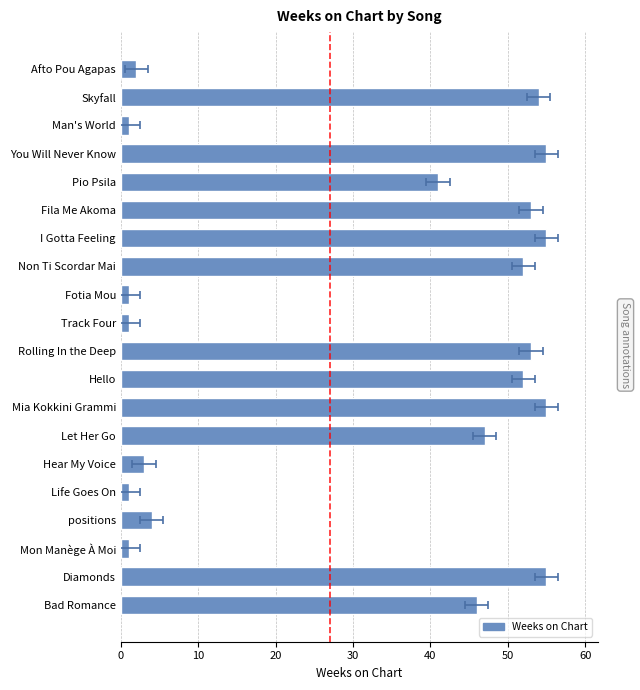

True or false: the data shows 28 at Rolling In the Deep.

False